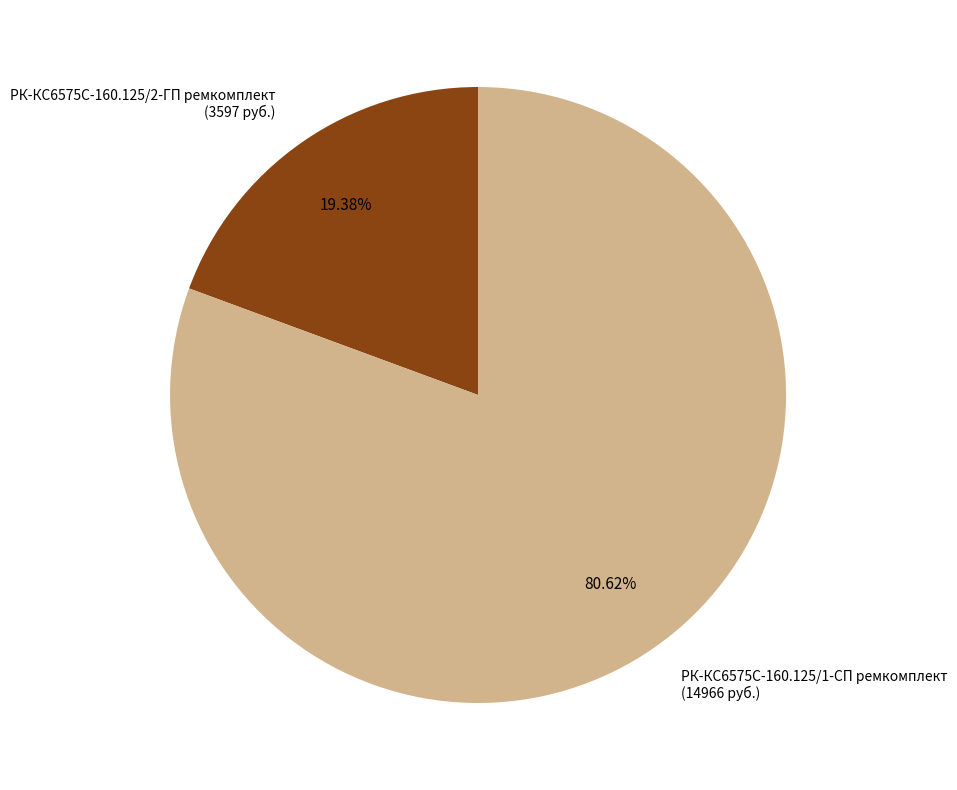

What is the ratio of the value at РК-КС6575С-160.125/1-СП ремкомплект to the value at РК-КС6575С-160.125/2-ГП ремкомплект?

4.2